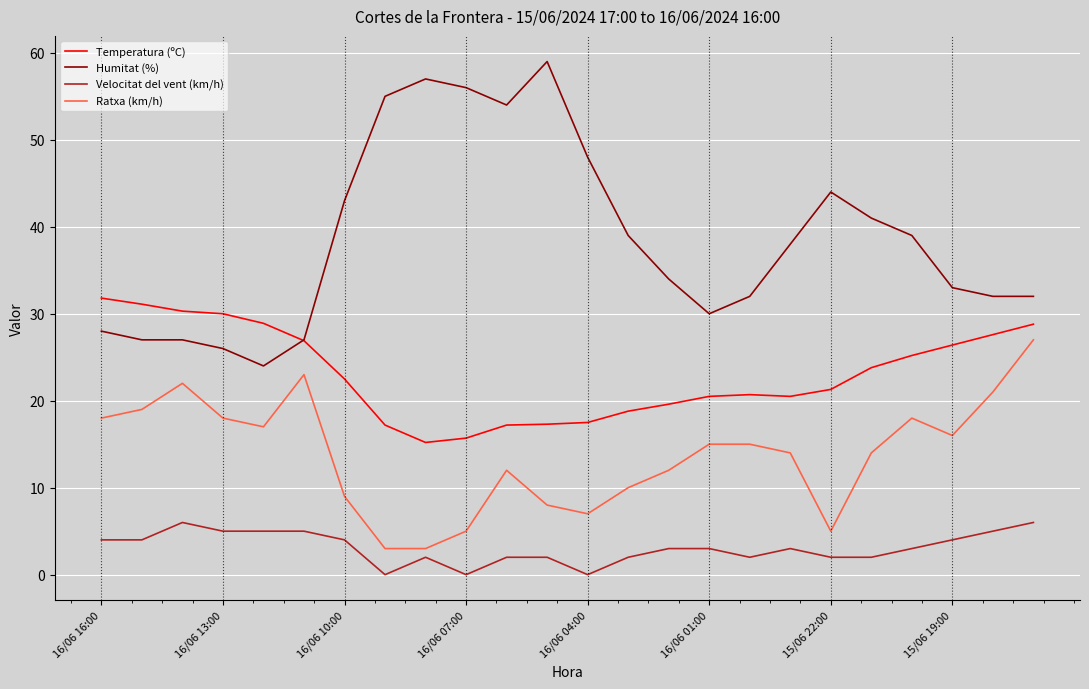

Which series has the largest range (max minus min)?

Humitat (%)